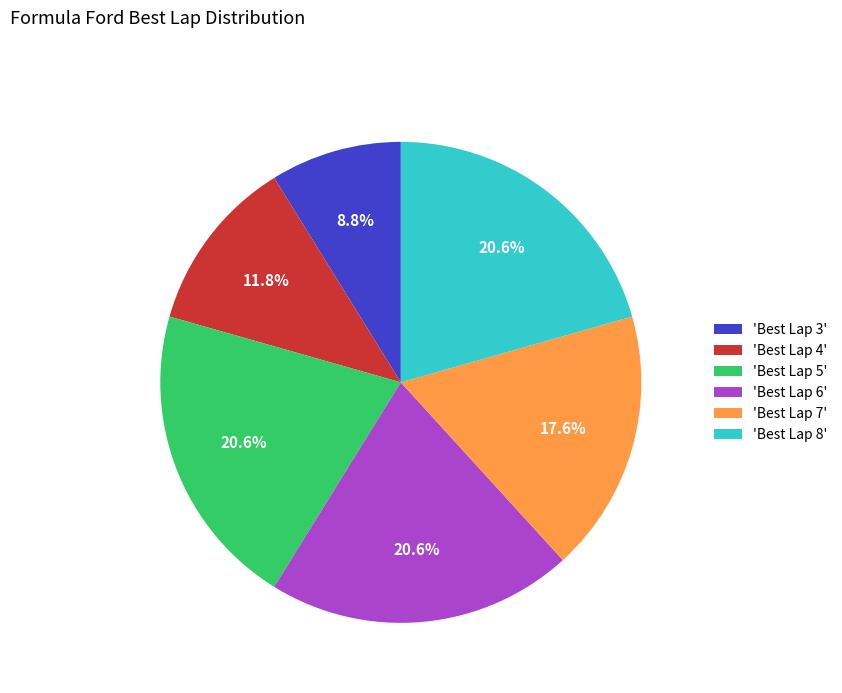

Combined, do 'Best Lap 8' and 'Best Lap 6' account for over 50%?

No